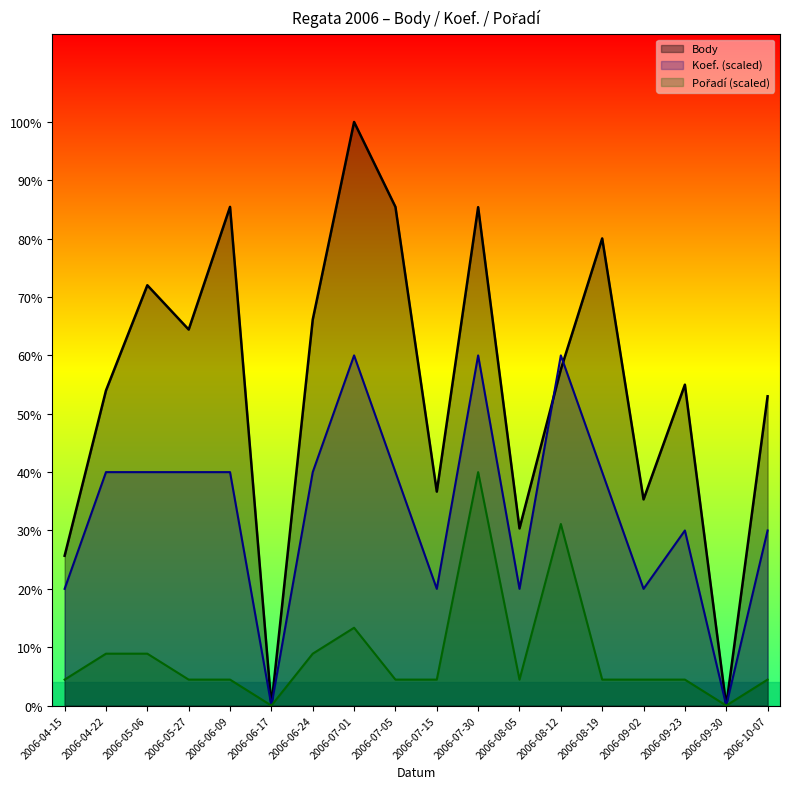

How many values in Pořadí are above zero?

16